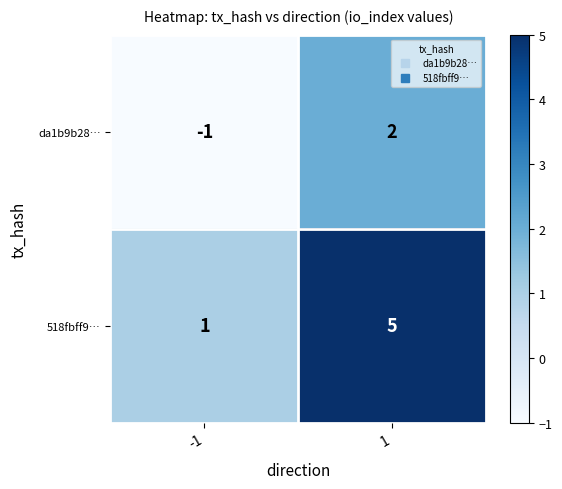

Rank the series by their maximum value, from lowest to highest.

da1b9b28…, 518fbff9…